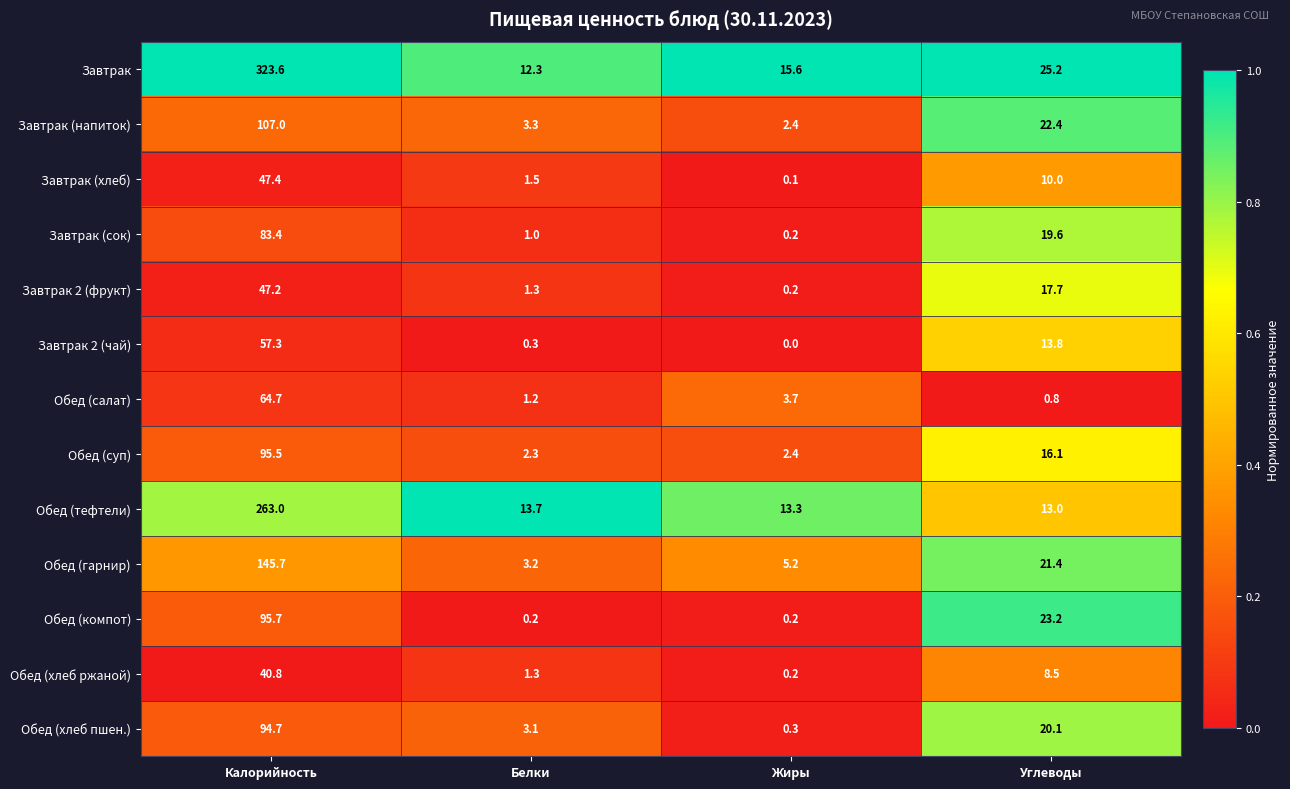

What is the total value across all series at Жиры?

43.8